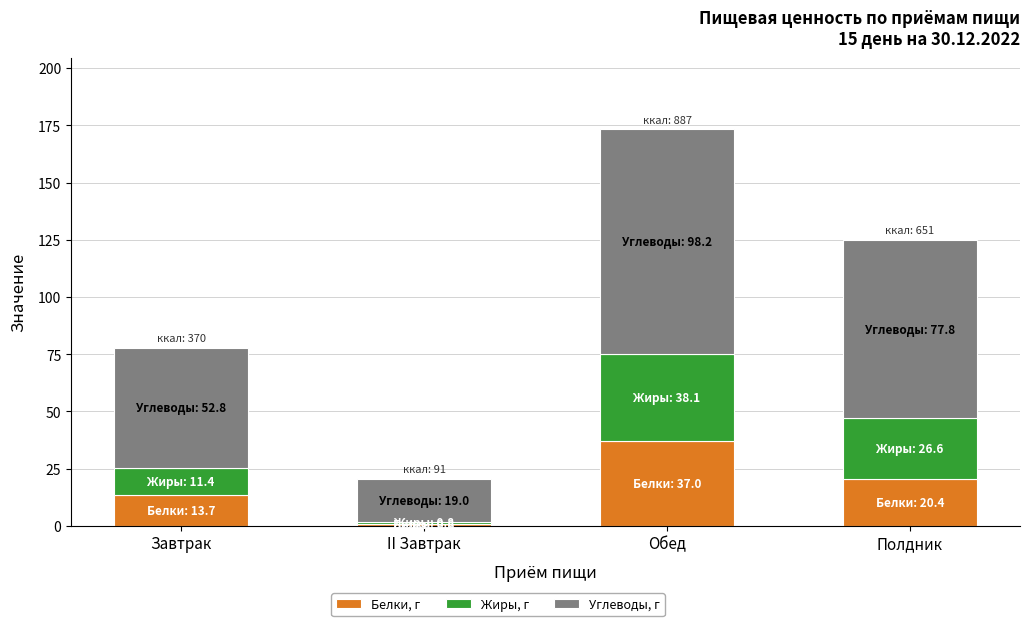

Are the bars horizontal?

No